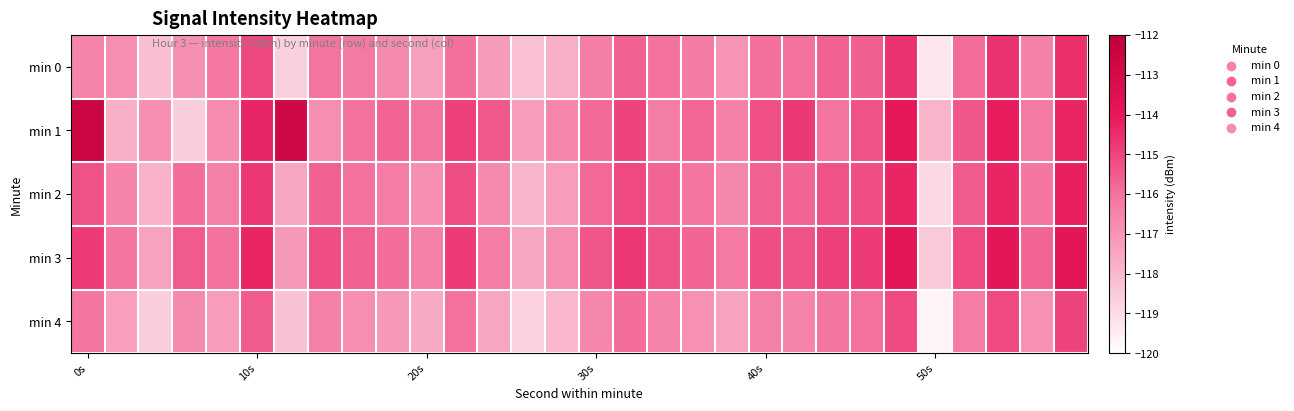

Reading left to right, transcribe all the data shown in this chart.

min 0: -116.5	-116.8	-118.2	-116.9	-116.2	-115.1	-118.7	-116.1	-116.2	-116.7	-117.3	-115.9	-117.2	-118.2	-117.7	-116.3	-115.7	-116.0	-116.3	-117.0	-115.9	-116.0	-115.6	-115.6	-114.6	-119.3	-115.9	-114.6	-116.5	-114.5
min 1: -112.6	-117.8	-116.8	-118.6	-116.7	-114.3	-112.8	-116.8	-116.0	-115.7	-116.1	-114.9	-115.4	-117.2	-116.5	-115.8	-115.0	-116.3	-115.8	-116.5	-115.2	-114.7	-116.1	-115.3	-114.0	-117.9	-115.4	-114.1	-116.2	-114.3
min 2: -115.3	-116.5	-117.8	-115.9	-116.4	-114.7	-117.5	-115.6	-116.0	-116.3	-116.8	-115.2	-116.7	-117.9	-117.2	-115.8	-115.1	-115.7	-116.1	-116.6	-115.6	-115.7	-115.3	-115.2	-114.3	-118.9	-115.5	-114.3	-116.1	-114.2
min 3: -114.8	-116.1	-117.4	-115.5	-116.0	-114.3	-117.1	-115.2	-115.6	-115.9	-116.4	-114.8	-116.3	-117.5	-116.8	-115.4	-114.7	-115.3	-115.7	-116.2	-115.2	-115.3	-114.9	-114.8	-113.9	-118.5	-115.1	-113.9	-115.7	-113.8
min 4: -116.1	-117.3	-118.6	-116.7	-117.2	-115.5	-118.3	-116.4	-116.8	-117.1	-117.6	-116.0	-117.5	-118.7	-118.0	-116.6	-115.9	-116.5	-116.9	-117.4	-116.4	-116.5	-116.1	-116.0	-115.1	-119.7	-116.3	-115.1	-116.9	-115.0